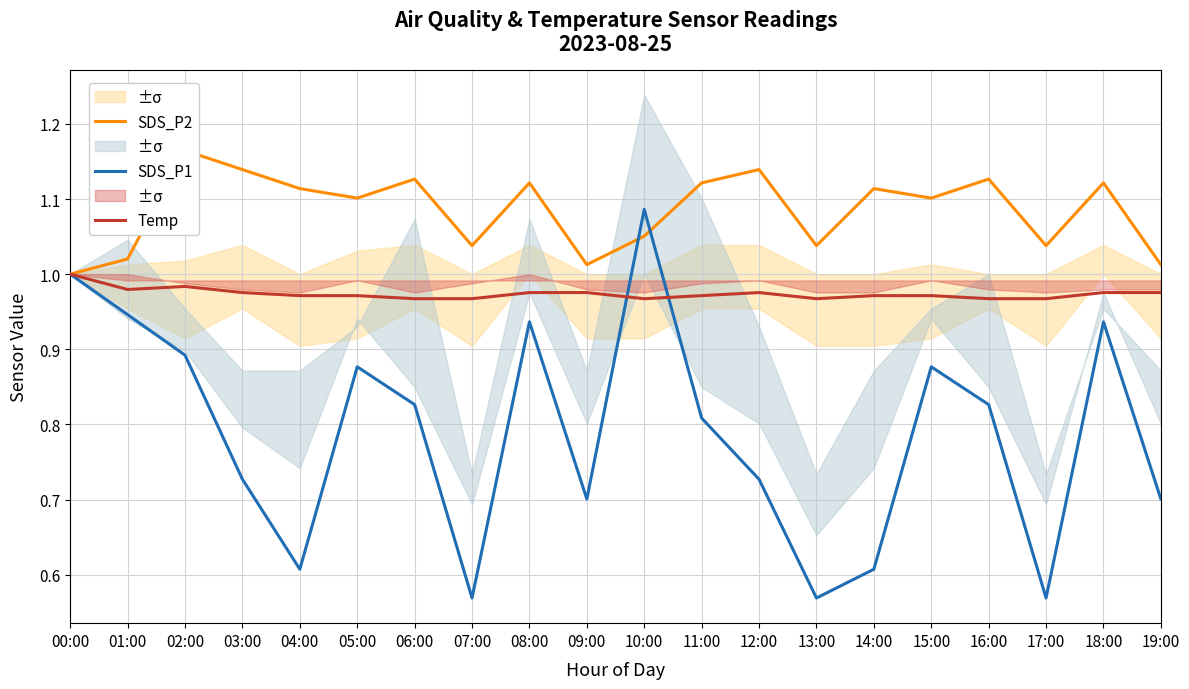

At which category does SDS_P1 reach its first local valley?

04:00